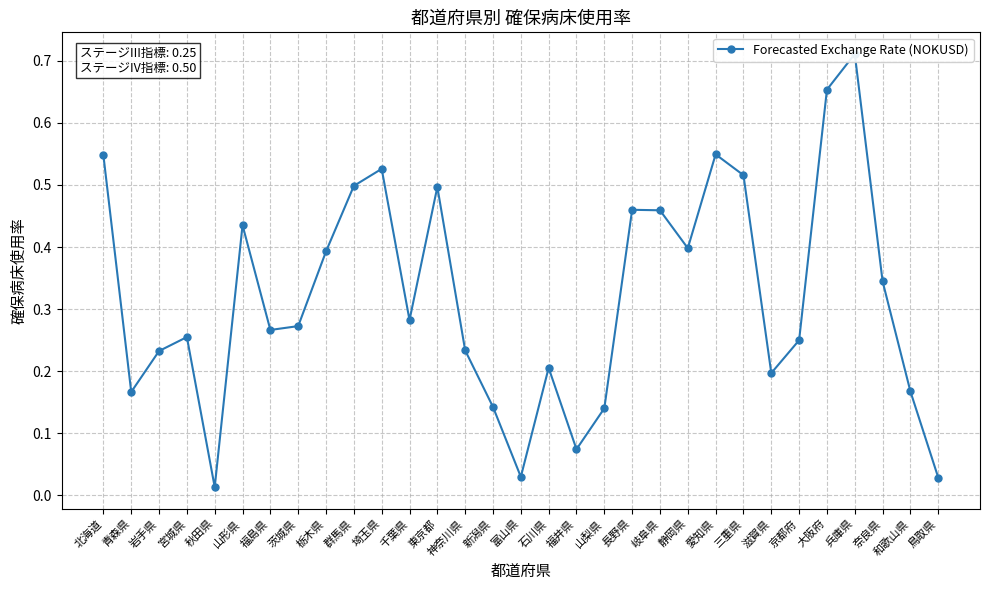

How many points are higher than both their immediate neighbors (excluding endpoints)?

8